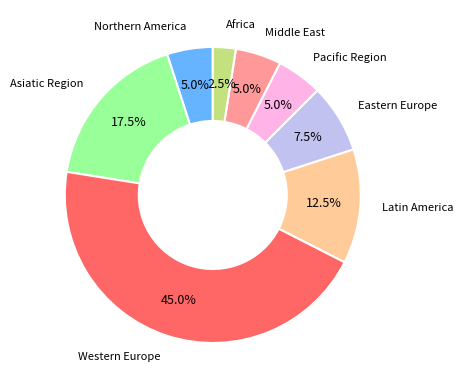

Does any single category account for the majority?

No